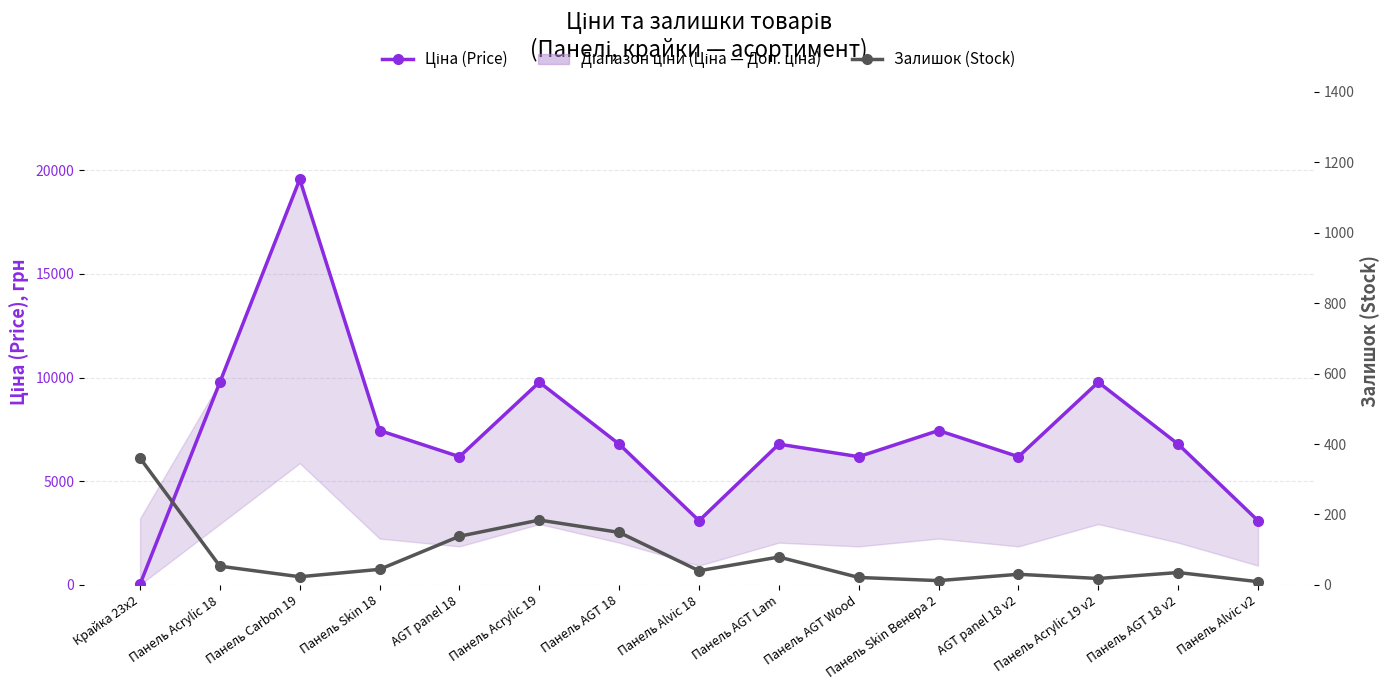

What is the difference between the Ціна (Price) values at AGT panel 18 v2 and Панель AGT 18 v2?

604.6